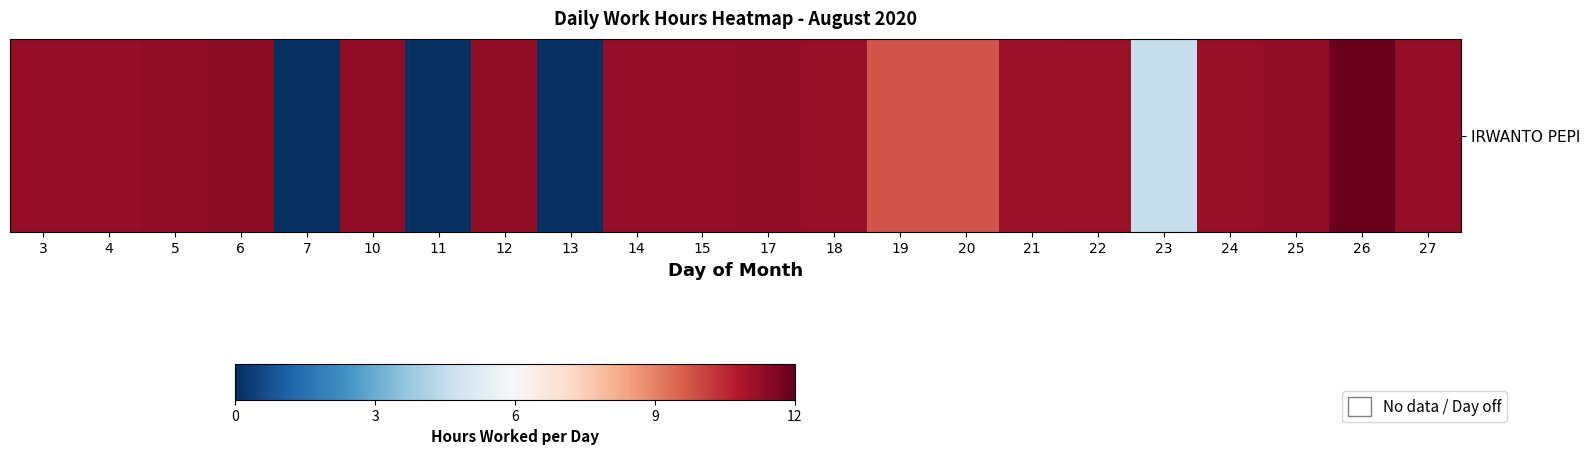

How many values are above zero?

19